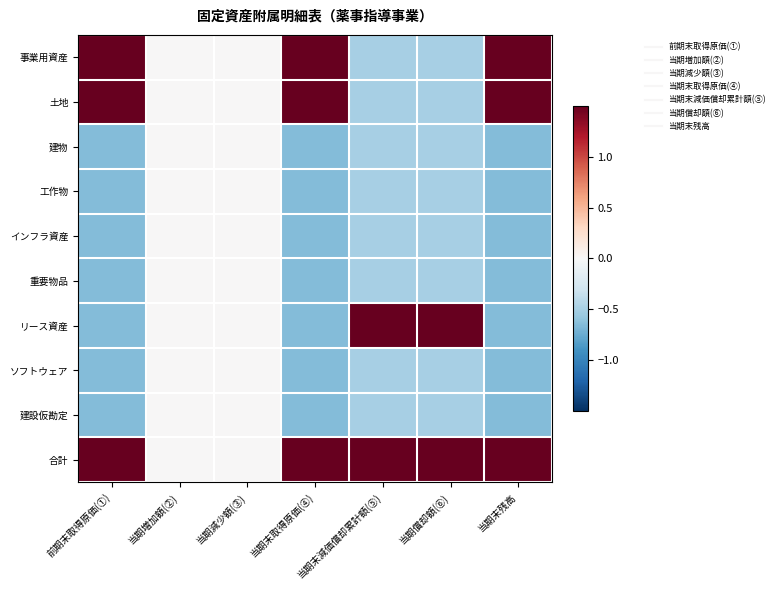

Reading left to right, extract all data points from this chart.

事業用資産: 前期末取得原価(①)=1.5	当期増加額(②)=0.0	当期減少額(③)=0.0	当期末取得原価(④)=1.5	当期末減価償却累計額(⑤)=-0.5	当期償却額(⑥)=-0.5	当期末残高=1.5
土地: 前期末取得原価(①)=1.5	当期増加額(②)=0.0	当期減少額(③)=0.0	当期末取得原価(④)=1.5	当期末減価償却累計額(⑤)=-0.5	当期償却額(⑥)=-0.5	当期末残高=1.5
建物: 前期末取得原価(①)=-0.7	当期増加額(②)=0.0	当期減少額(③)=0.0	当期末取得原価(④)=-0.7	当期末減価償却累計額(⑤)=-0.5	当期償却額(⑥)=-0.5	当期末残高=-0.7
工作物: 前期末取得原価(①)=-0.7	当期増加額(②)=0.0	当期減少額(③)=0.0	当期末取得原価(④)=-0.7	当期末減価償却累計額(⑤)=-0.5	当期償却額(⑥)=-0.5	当期末残高=-0.7
インフラ資産: 前期末取得原価(①)=-0.7	当期増加額(②)=0.0	当期減少額(③)=0.0	当期末取得原価(④)=-0.7	当期末減価償却累計額(⑤)=-0.5	当期償却額(⑥)=-0.5	当期末残高=-0.7
重要物品: 前期末取得原価(①)=-0.7	当期増加額(②)=0.0	当期減少額(③)=0.0	当期末取得原価(④)=-0.7	当期末減価償却累計額(⑤)=-0.5	当期償却額(⑥)=-0.5	当期末残高=-0.7
リース資産: 前期末取得原価(①)=-0.7	当期増加額(②)=0.0	当期減少額(③)=0.0	当期末取得原価(④)=-0.7	当期末減価償却累計額(⑤)=2.0	当期償却額(⑥)=2.0	当期末残高=-0.7
ソフトウェア: 前期末取得原価(①)=-0.7	当期増加額(②)=0.0	当期減少額(③)=0.0	当期末取得原価(④)=-0.7	当期末減価償却累計額(⑤)=-0.5	当期償却額(⑥)=-0.5	当期末残高=-0.7
建設仮勘定: 前期末取得原価(①)=-0.7	当期増加額(②)=0.0	当期減少額(③)=0.0	当期末取得原価(④)=-0.7	当期末減価償却累計額(⑤)=-0.5	当期償却額(⑥)=-0.5	当期末残高=-0.7
合計: 前期末取得原価(①)=1.5	当期増加額(②)=0.0	当期減少額(③)=0.0	当期末取得原価(④)=1.5	当期末減価償却累計額(⑤)=2.0	当期償却額(⑥)=2.0	当期末残高=1.5